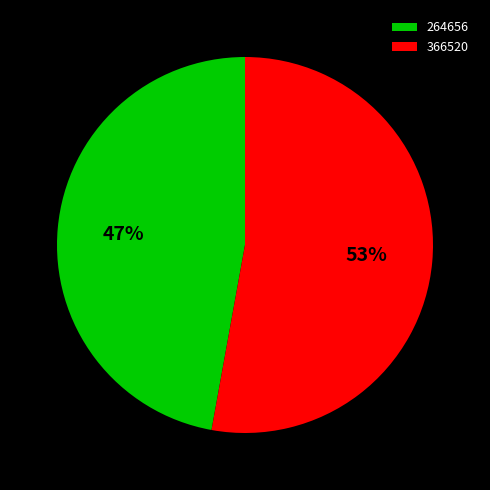

How many slices are in this pie chart?

2